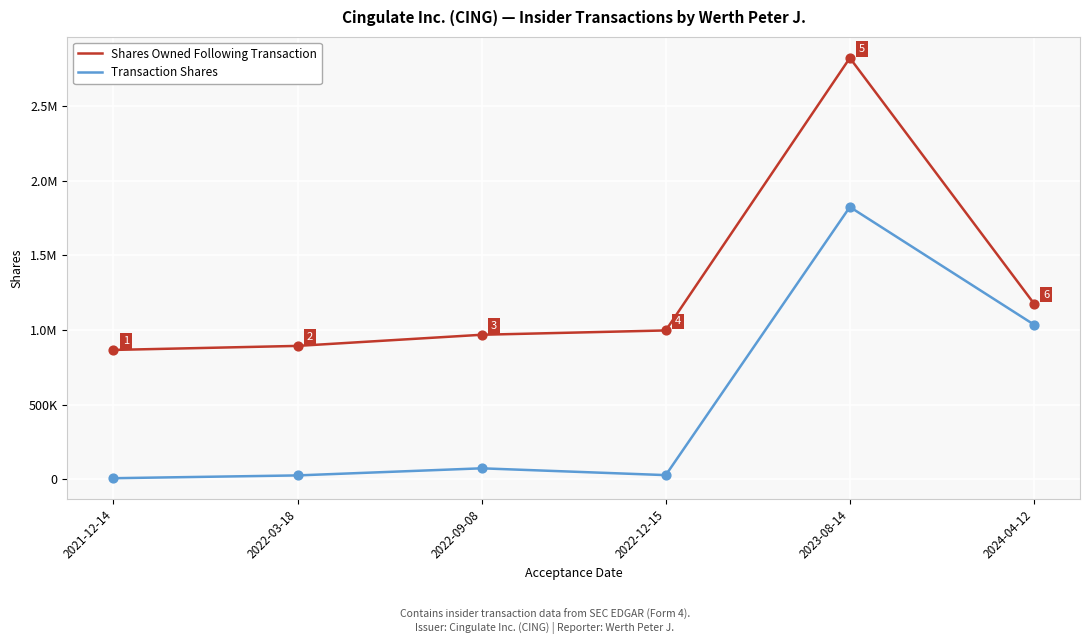

What are all the series names shown in the legend?

Shares Owned Following Transaction, Transaction Shares